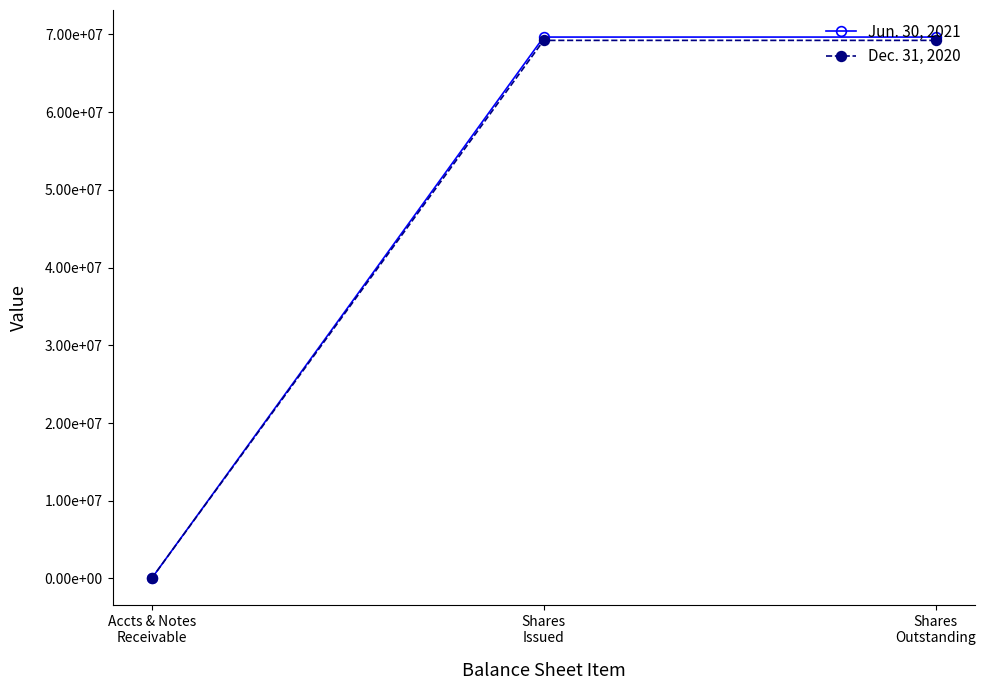

List the series in order of their overall mean, lowest first.

Dec. 31, 2020, Jun. 30, 2021